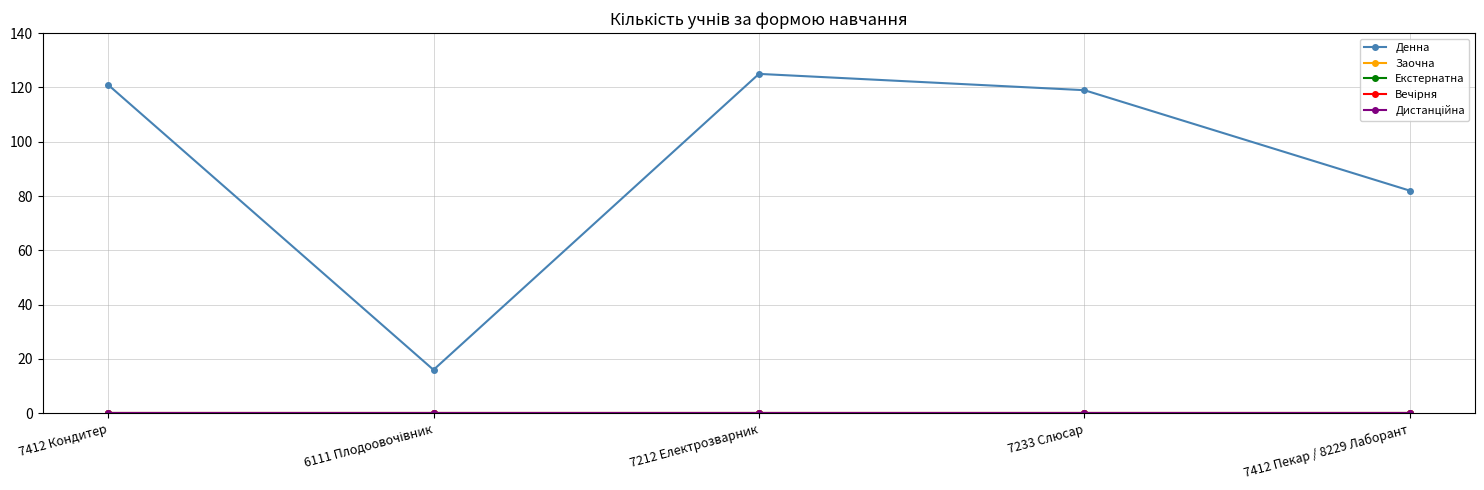

True or false: Заочна and Екстернатна cross at least once.

False